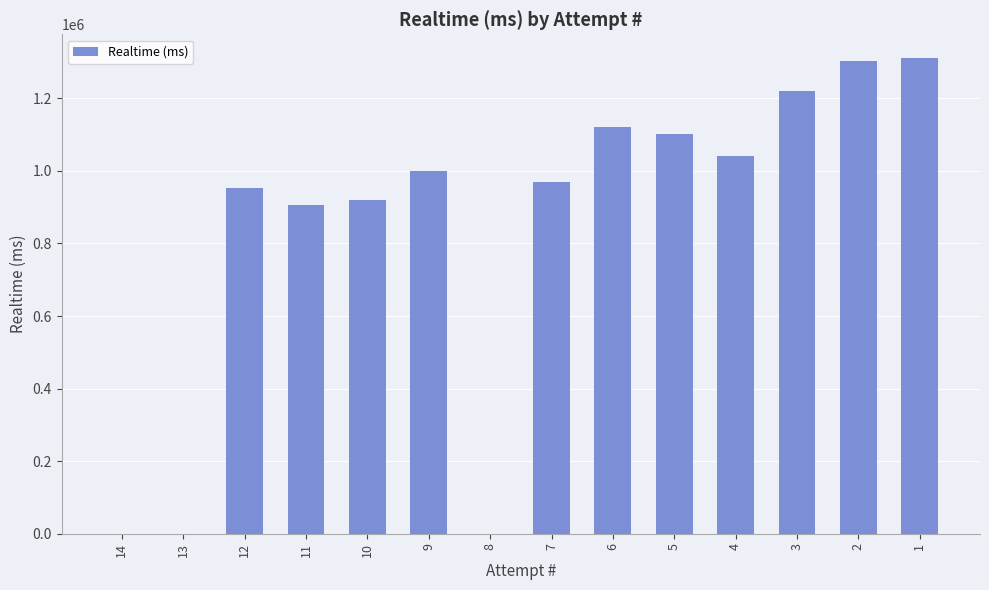

What is the maximum value shown in the chart?

1311077